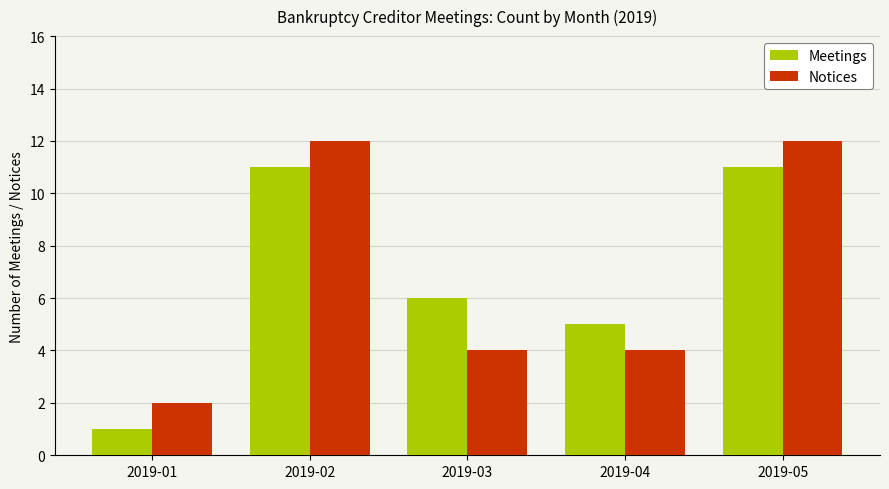

How many groups of bars are there?

5